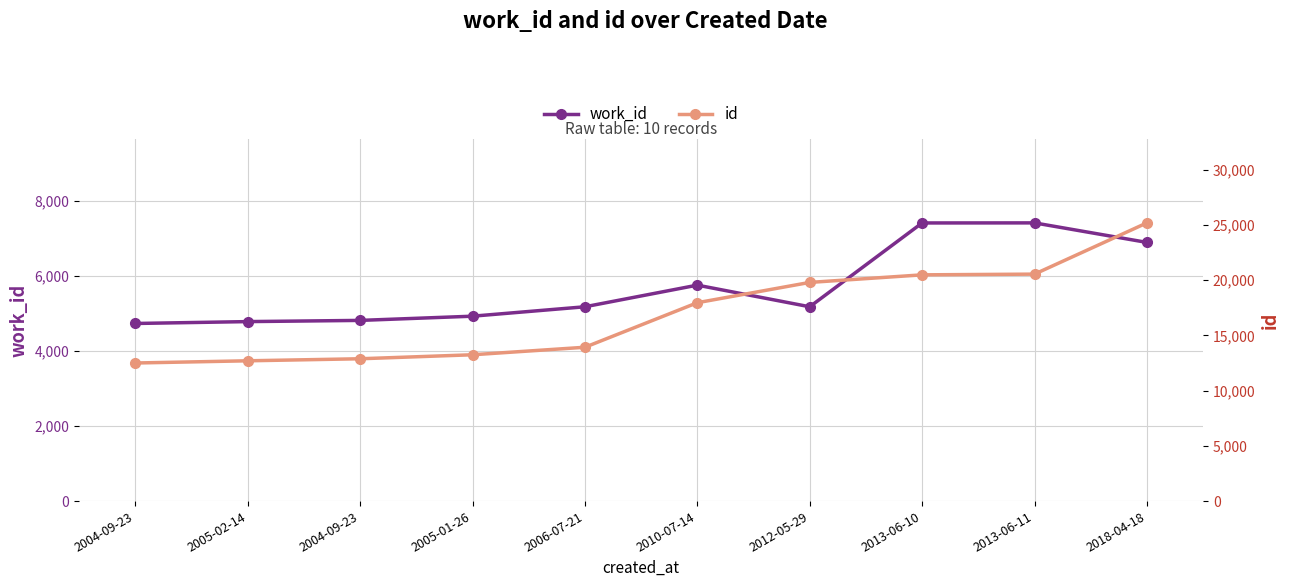

What is the spread (max minus min) of values at 2018-04-18?

18286